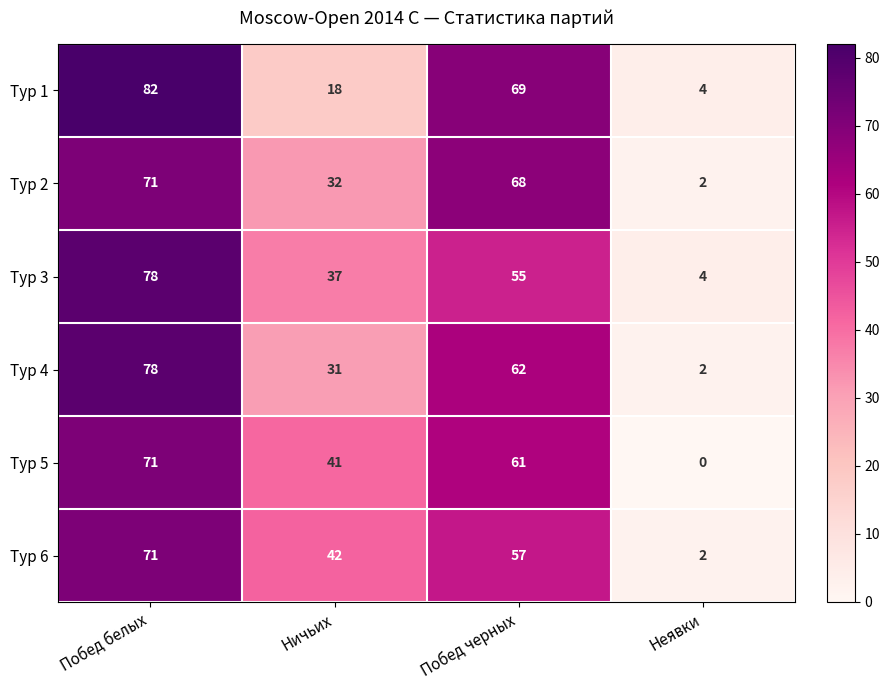

What is the sum of all Тур 5 values?

173